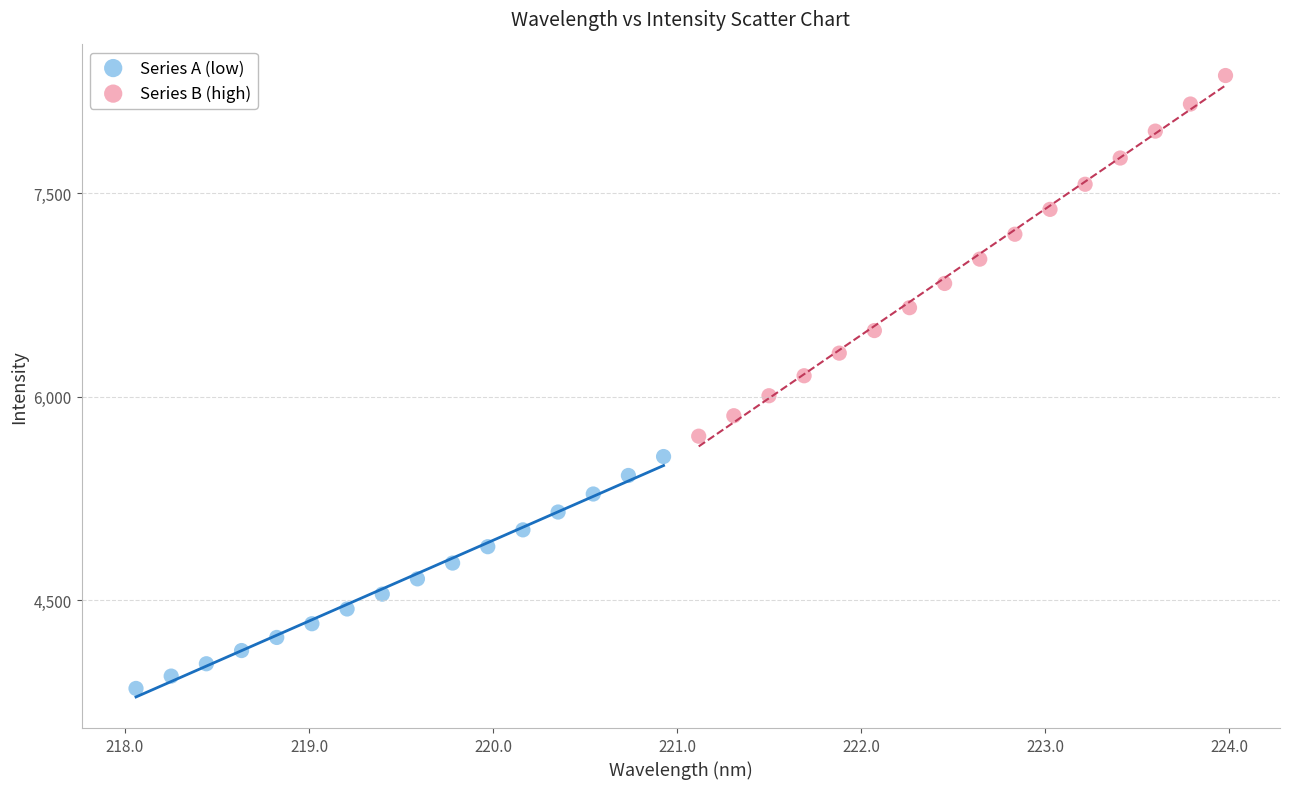

Which series reaches the maximum Y coordinate?

Series B (high)